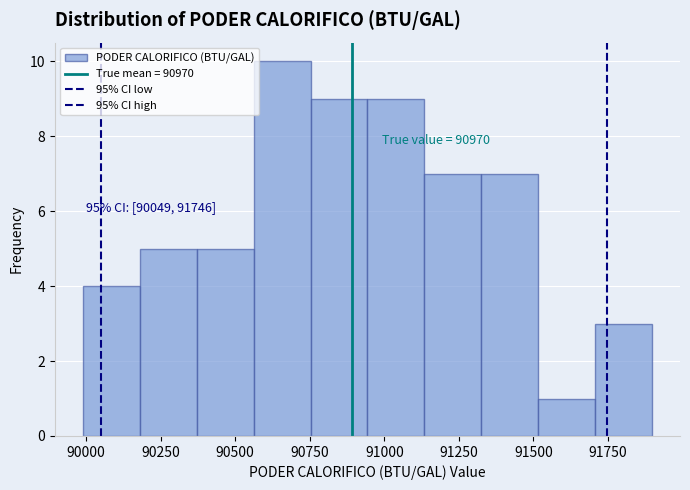

Around what value on the x-axis is the tallest bar? Give the approximate position of its centre, as read against the axis.

90650